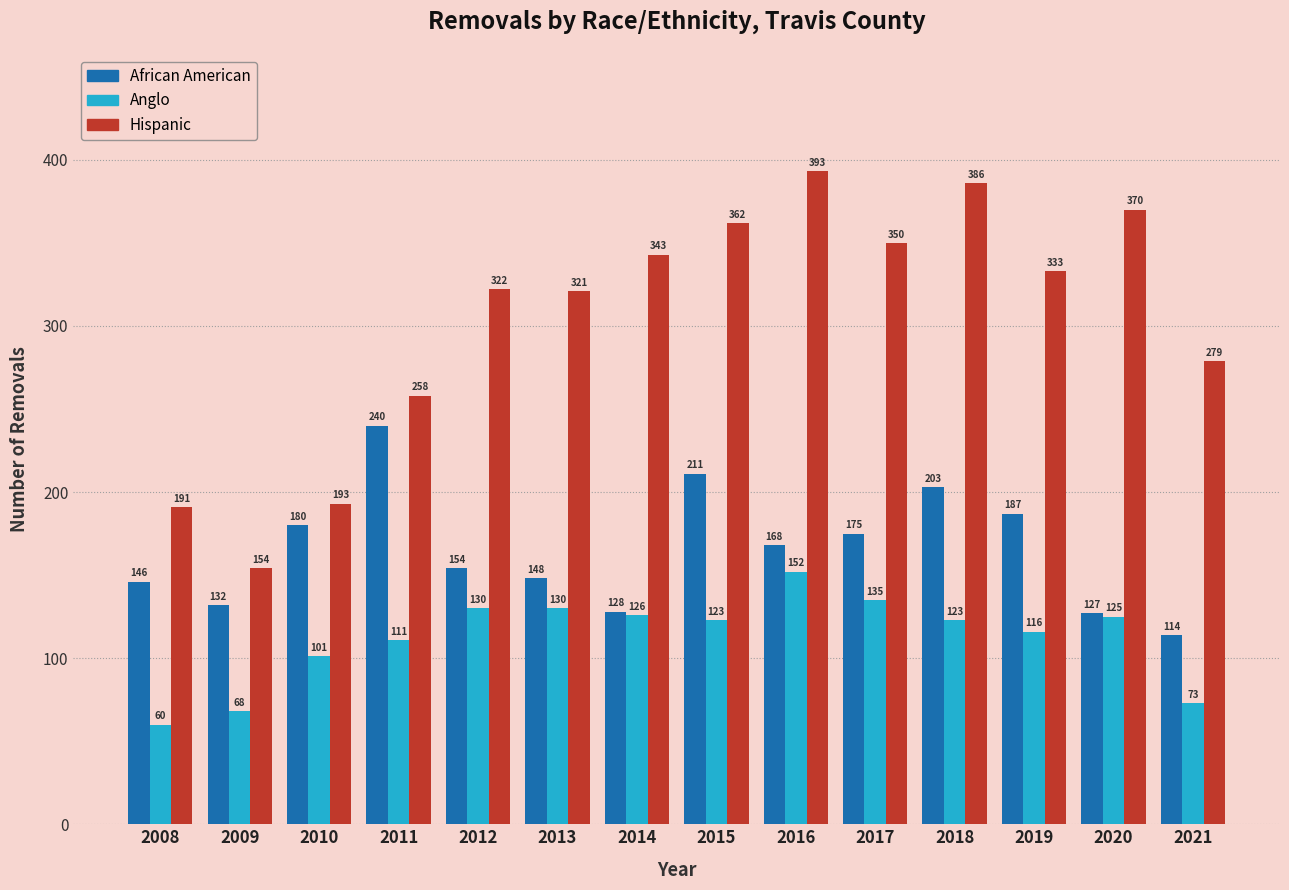

What is the sum of all African American values?

2313